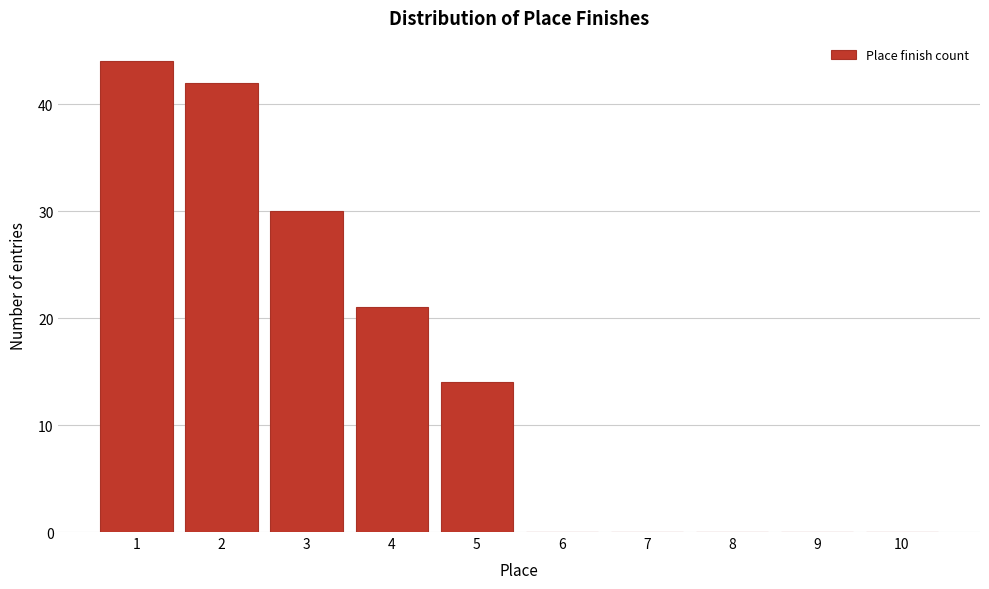

Over which range of the x-axis is the bar tallest?

0.5 to 1.5